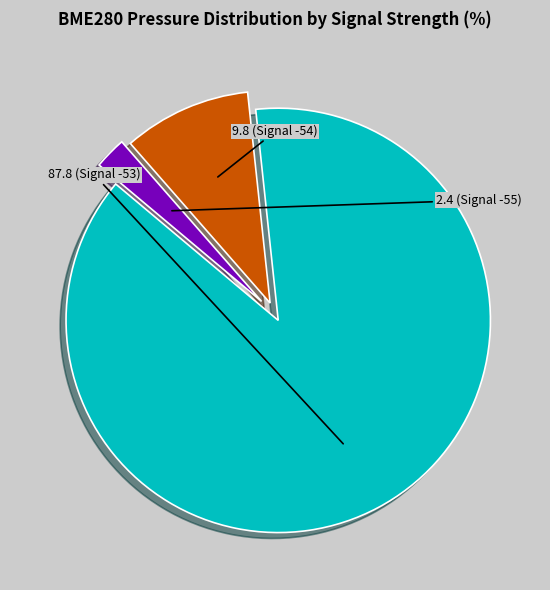

Count the number of slices in the pie.

3